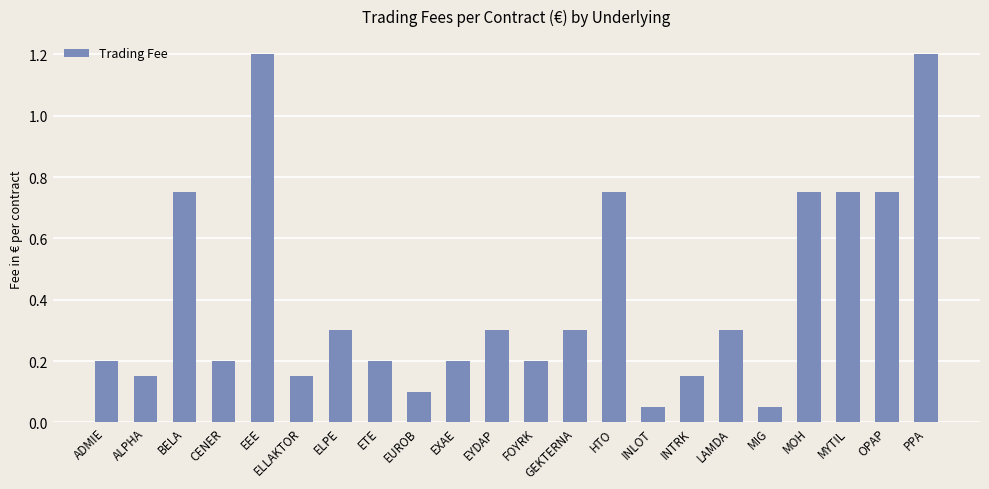

What position from the right is ELPE?

16